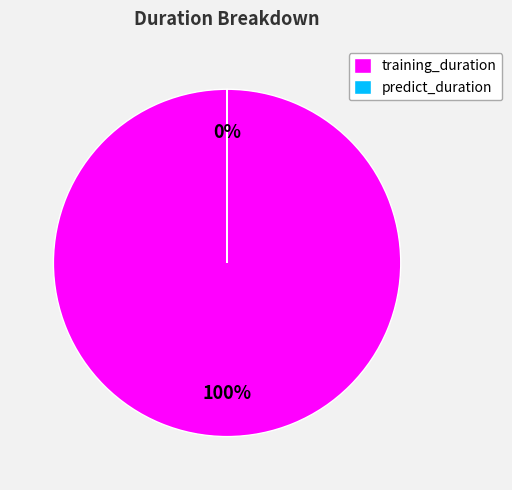

Which category has the smallest portion of the pie?

predict_duration